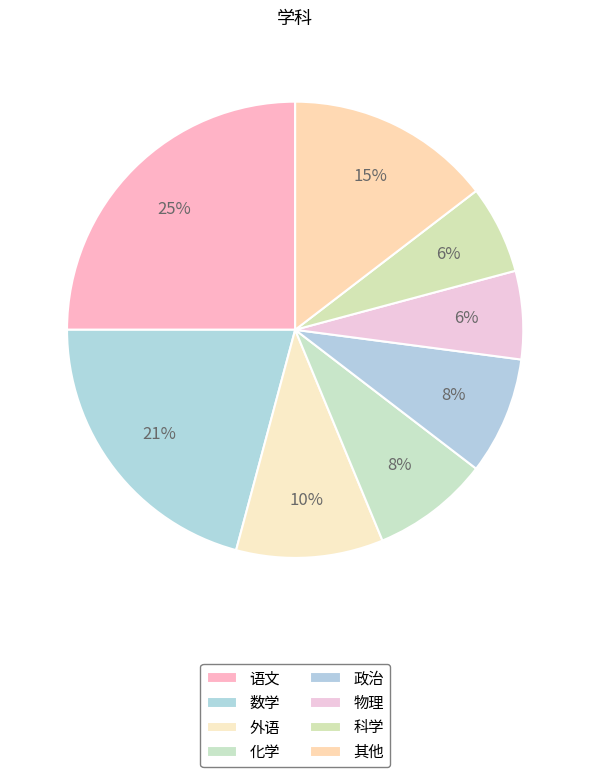

What percentage is NOT represented by 化学?

91.7%